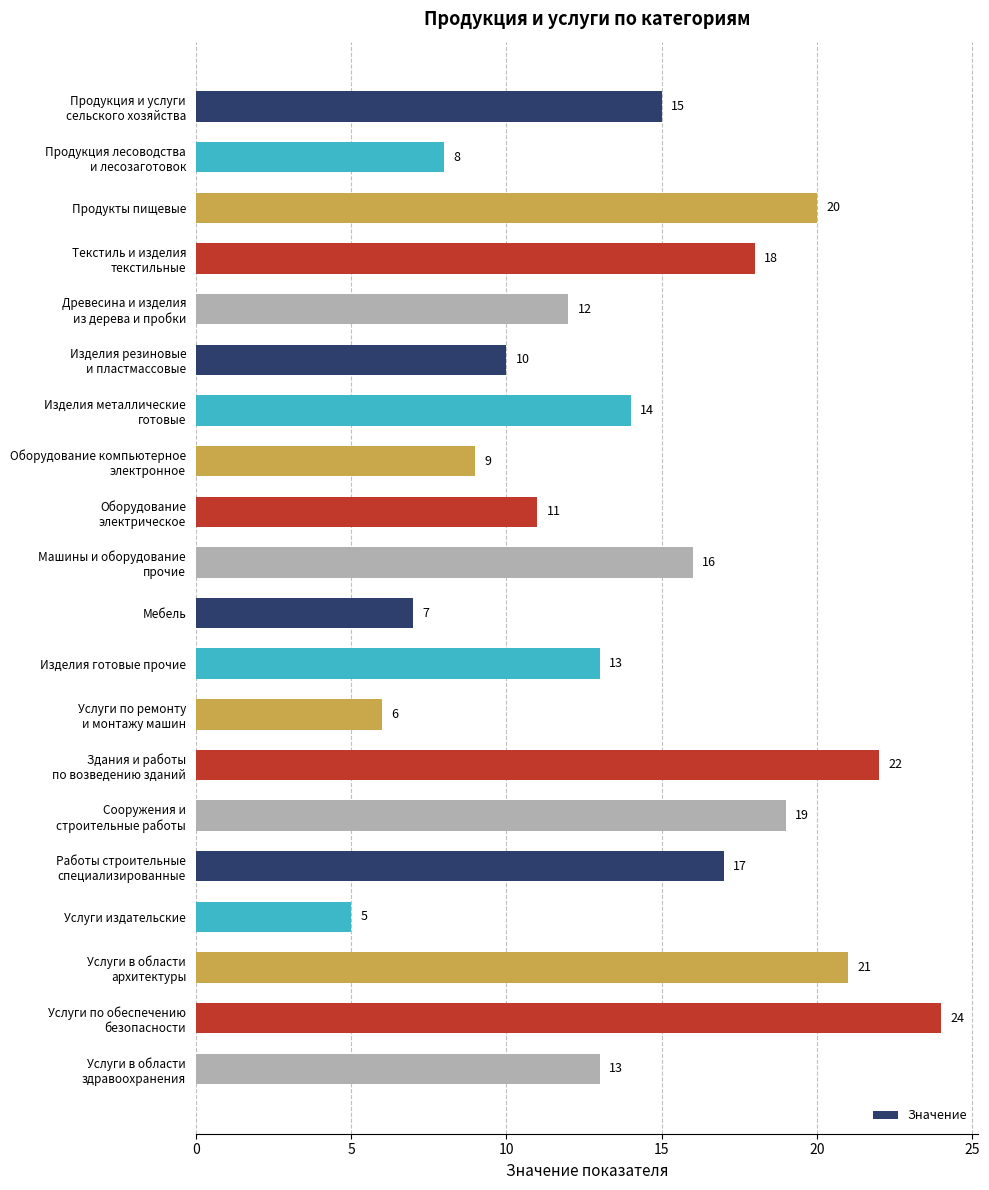

Count the number of categories in the chart.

20